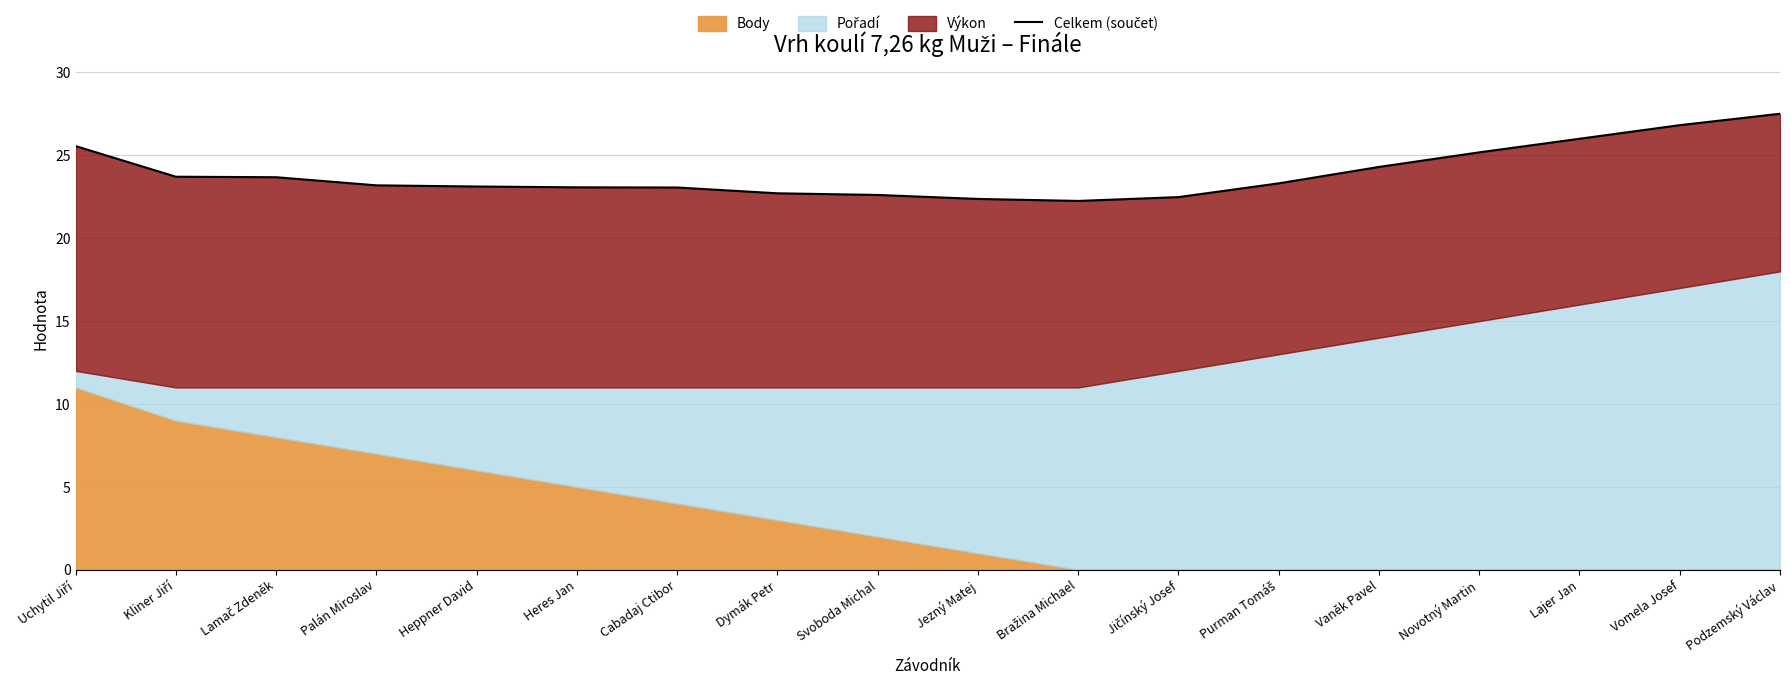

Reading left to right, transcribe all the data shown in this chart.

25.6	23.7	23.7	23.2	23.1	23.1	23.1	22.7	22.6	22.4	22.2	22.5	23.3	24.3	25.2	26.0	26.8	27.5